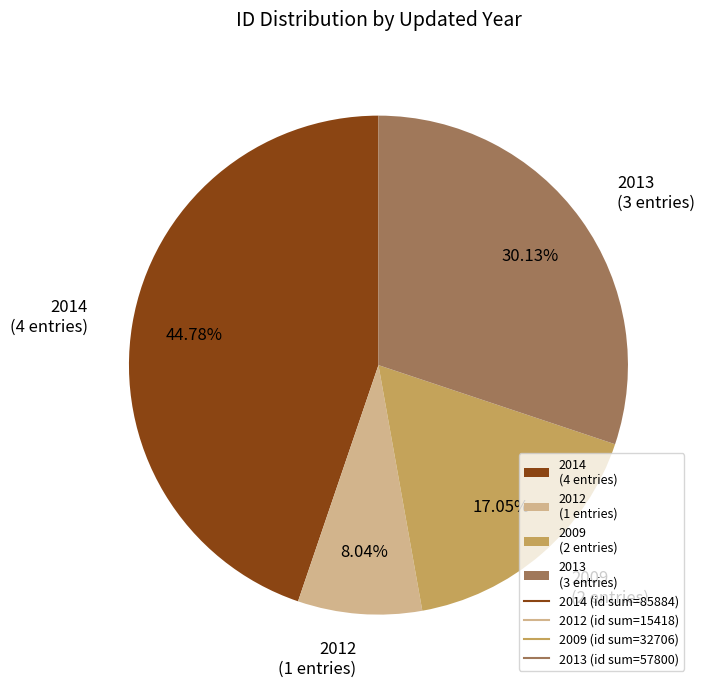

Rank the categories by value from highest to lowest.

2014 (4 entries), 2013 (3 entries), 2009 (2 entries), 2012 (1 entries)